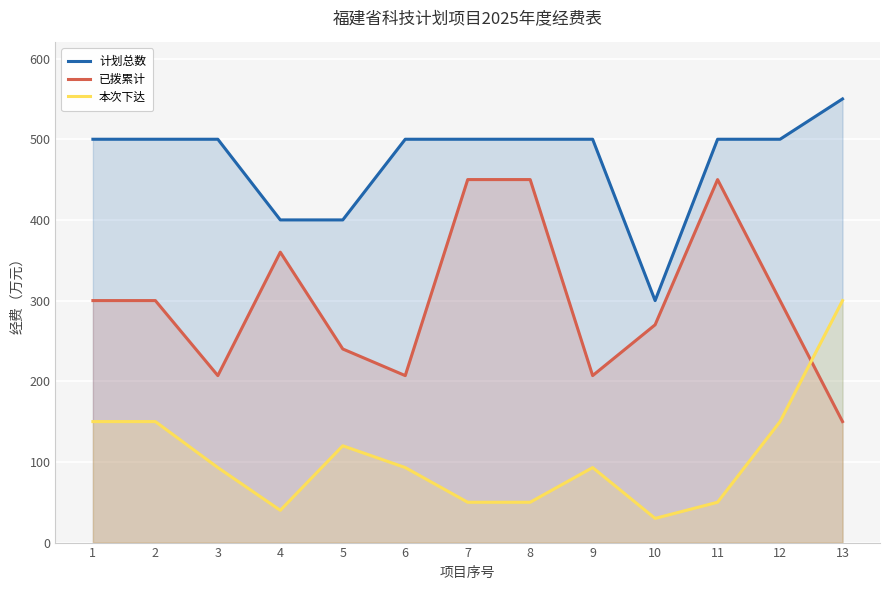

What value does the 已拨累计 series have at 11?

450